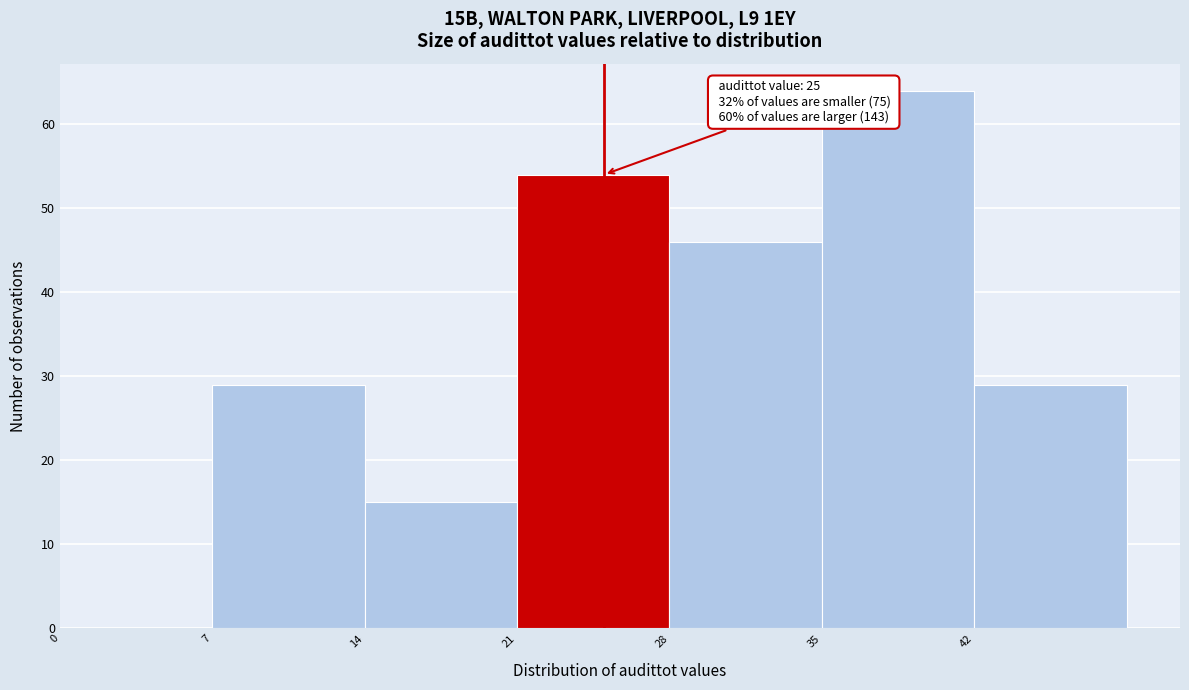

Which range on the x-axis has the tallest bar?

35 to 42